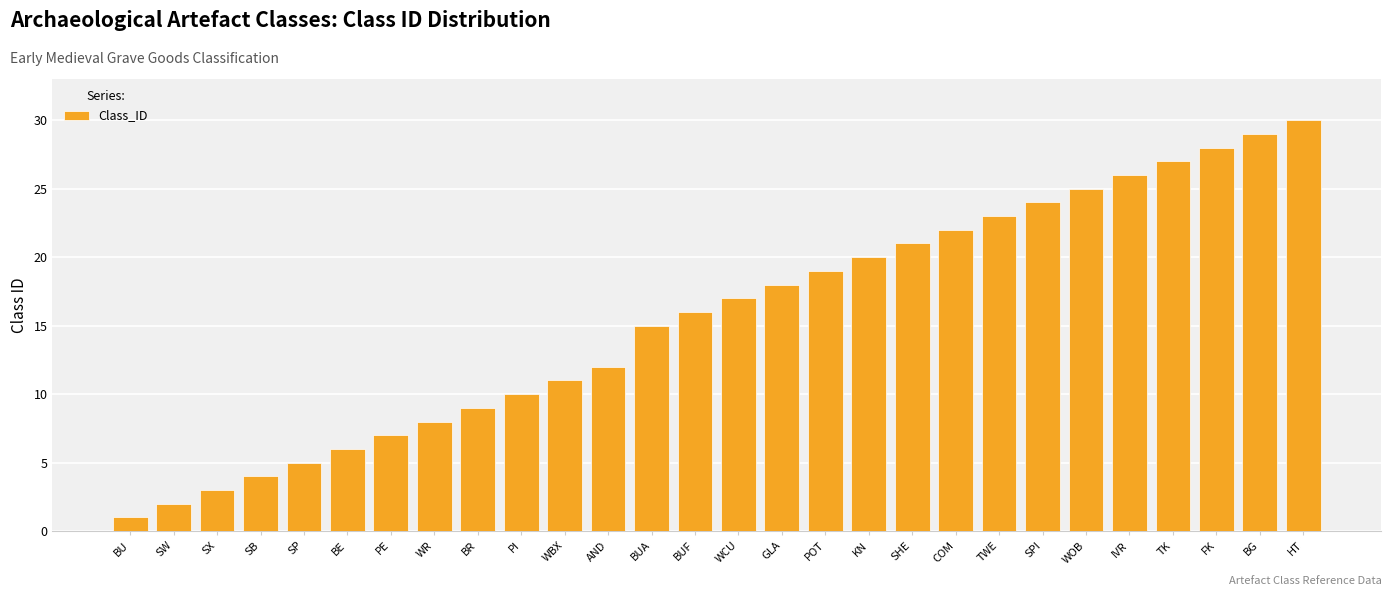

Rank the categories by value from lowest to highest.

BU, SW, SX, SB, SP, BE, PE, WR, BR, PI, WBX, AND, BUA, BUF, WCU, GLA, POT, KN, SHE, COM, TWE, SPI, WOB, IVR, TK, FK, BG, HT